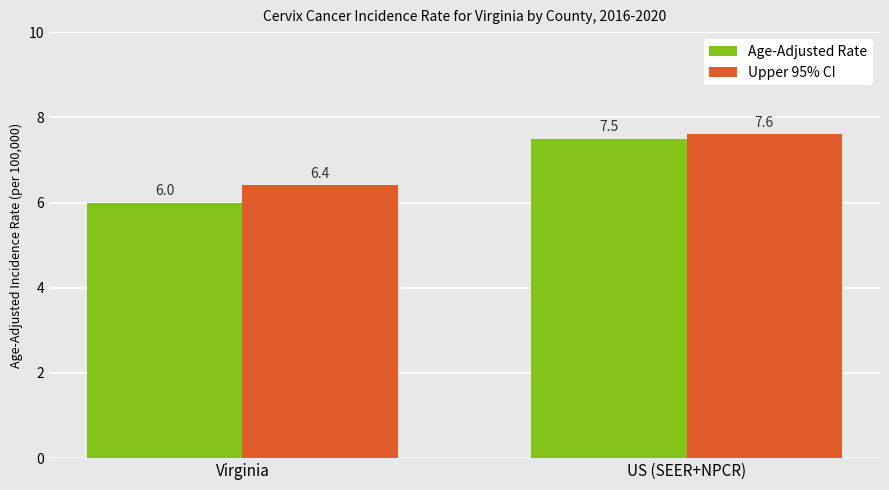

What is the label of the 1st bar from the left?

Virginia